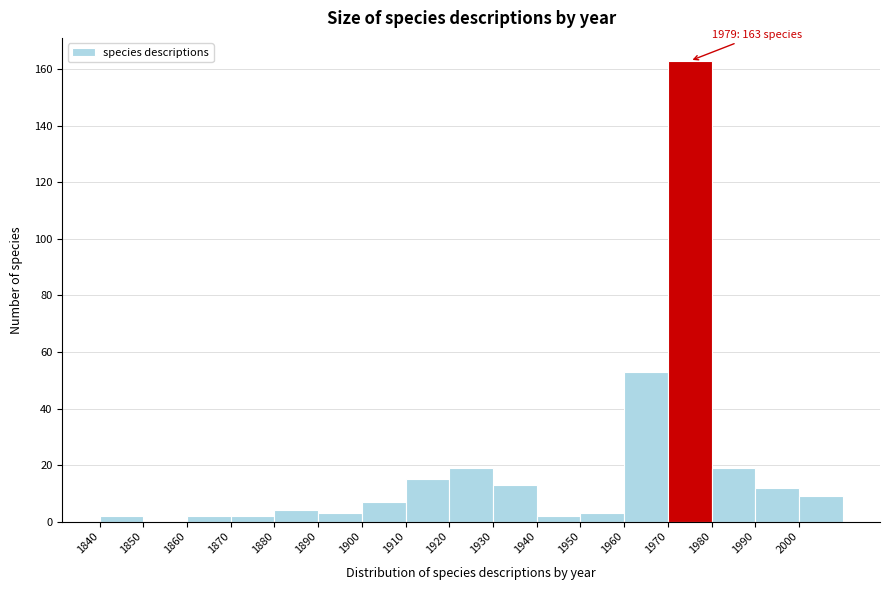

Over which range of the x-axis is the bar tallest?

1970 to 1980